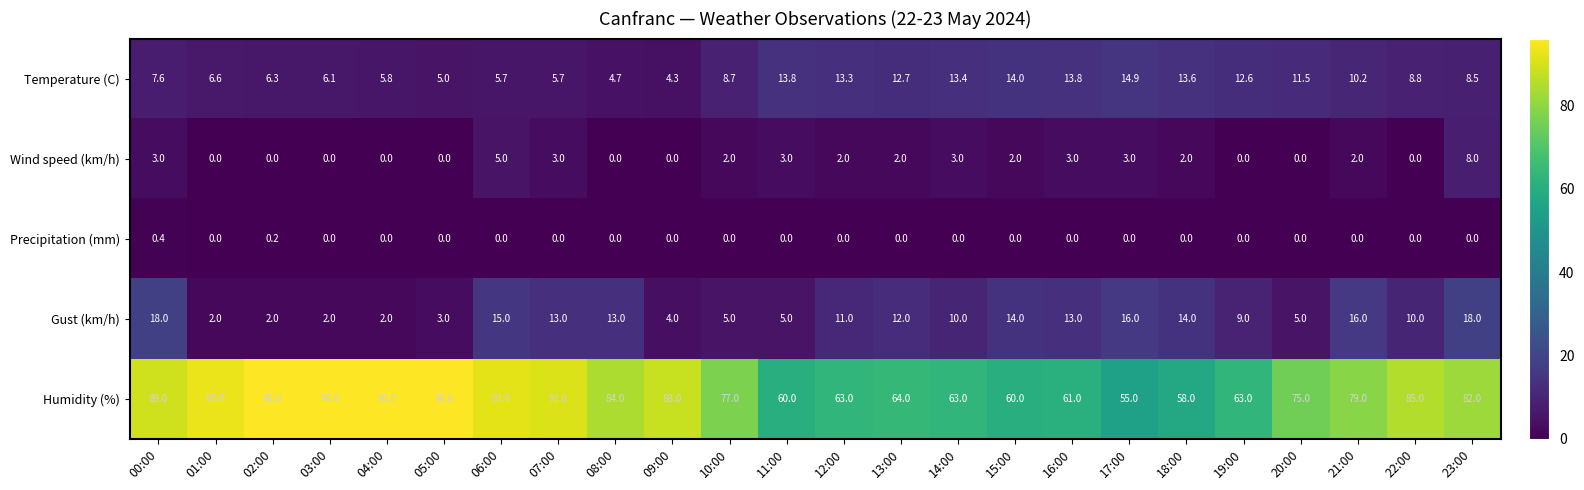

How many values in the Temperature (C) series are below 8?

10